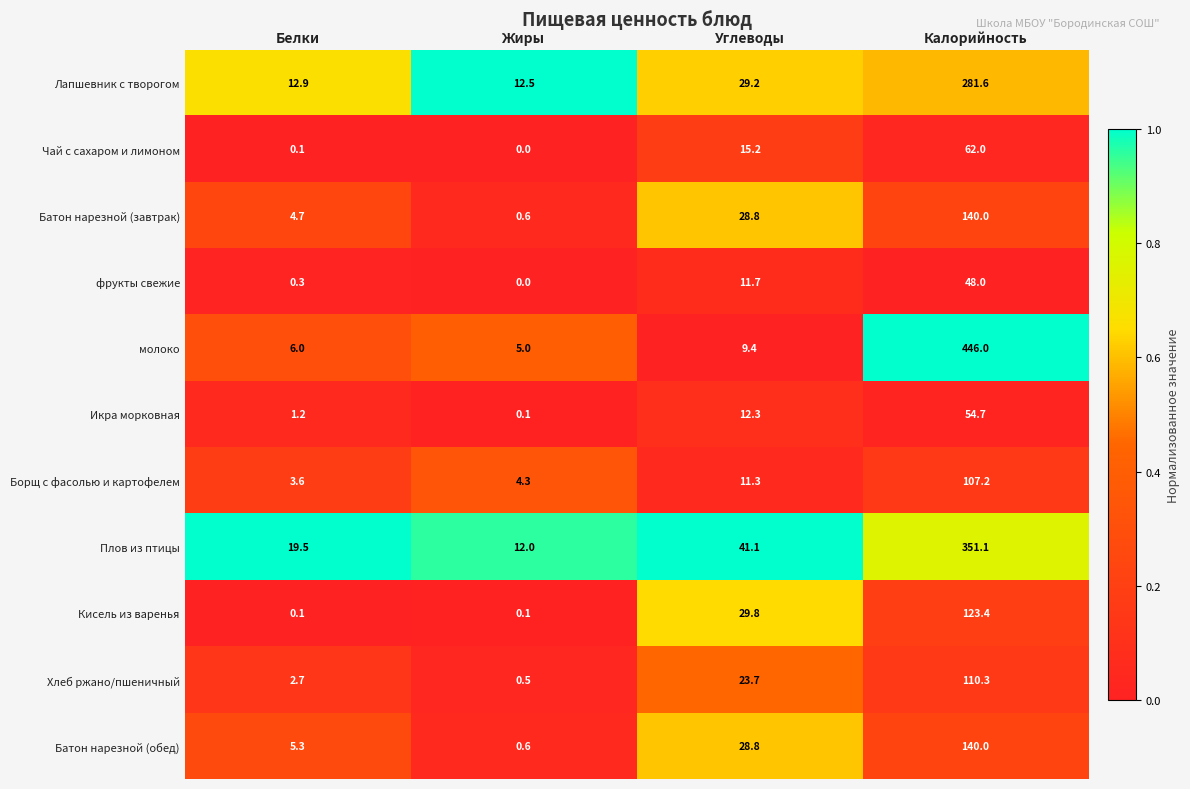

The молоко series shows 446.0 at Калорийность. True or false?

True